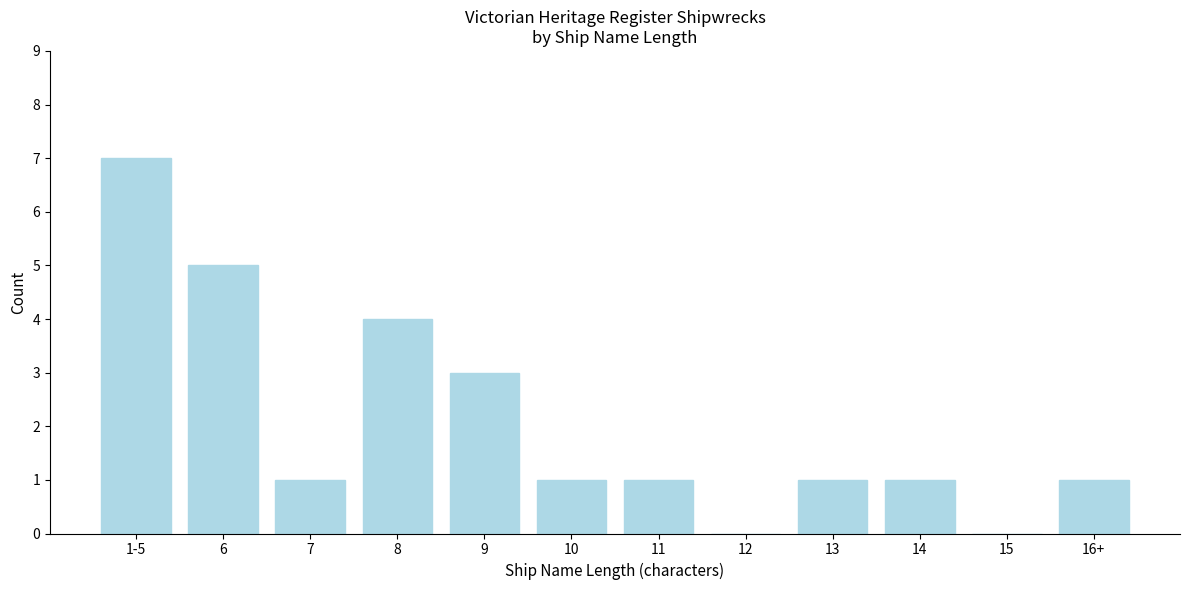

Reading left to right, list all the values displayed in this chart.

1-5=7	6=5	7=1	8=4	9=3	10=1	11=1	12=0	13=1	14=1	15=0	16+=1